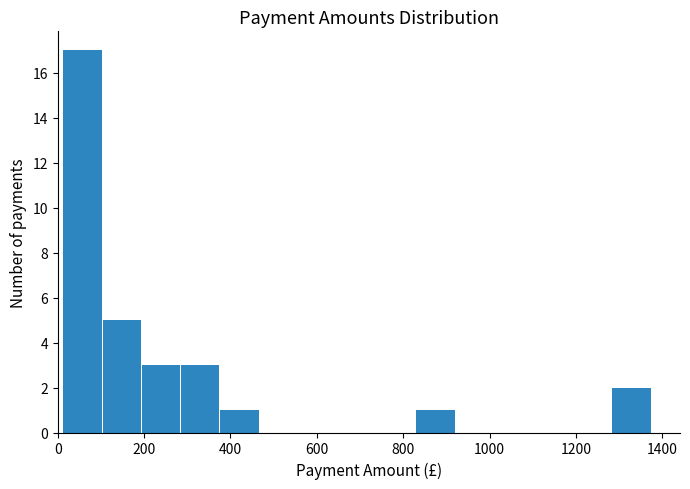

Reading left to right, transcribe this chart: for each bar, give the range it covers on the x-axis and its height. Neither the bar edges nor the heights are printed on the chart, so give them approximately, as read against the axes.

20 to 100: 17
100 to 200: 5
200 to 280: 3
280 to 380: 3
380 to 460: 1
460 to 560: 0
560 to 640: 0
640 to 740: 0
740 to 820: 0
820 to 920: 1
920 to 1020: 0
1020 to 1100: 0
1100 to 1200: 0
1200 to 1280: 0
1280 to 1380: 2